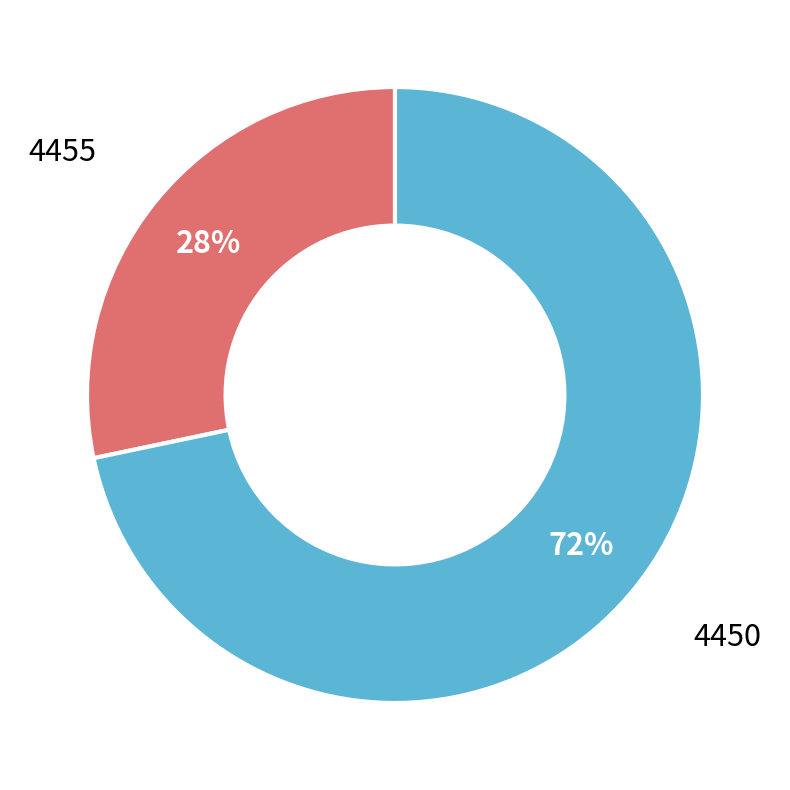

To the nearest percent, what is the average slice percentage?

50%